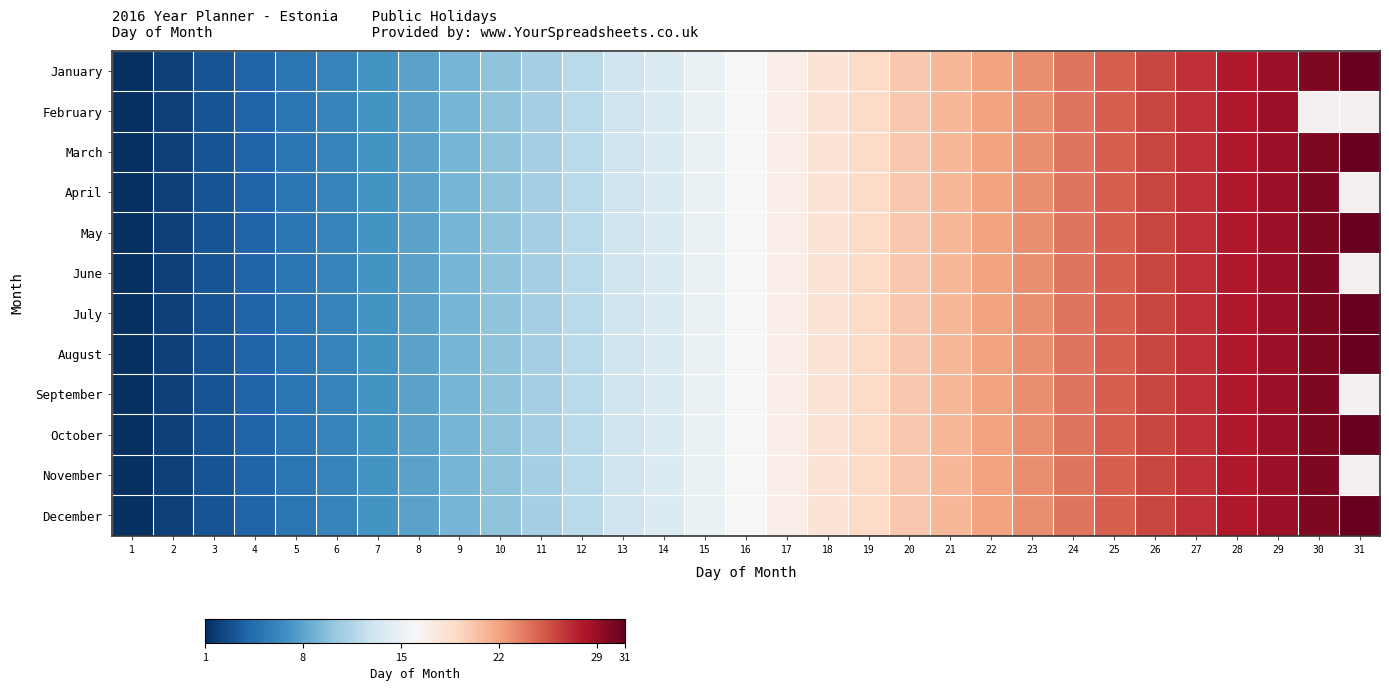

List the labels in order of May value, largest first.

31, 30, 29, 28, 27, 26, 25, 24, 23, 22, 21, 20, 19, 18, 17, 16, 15, 14, 13, 12, 11, 10, 9, 8, 7, 6, 5, 4, 3, 2, 1